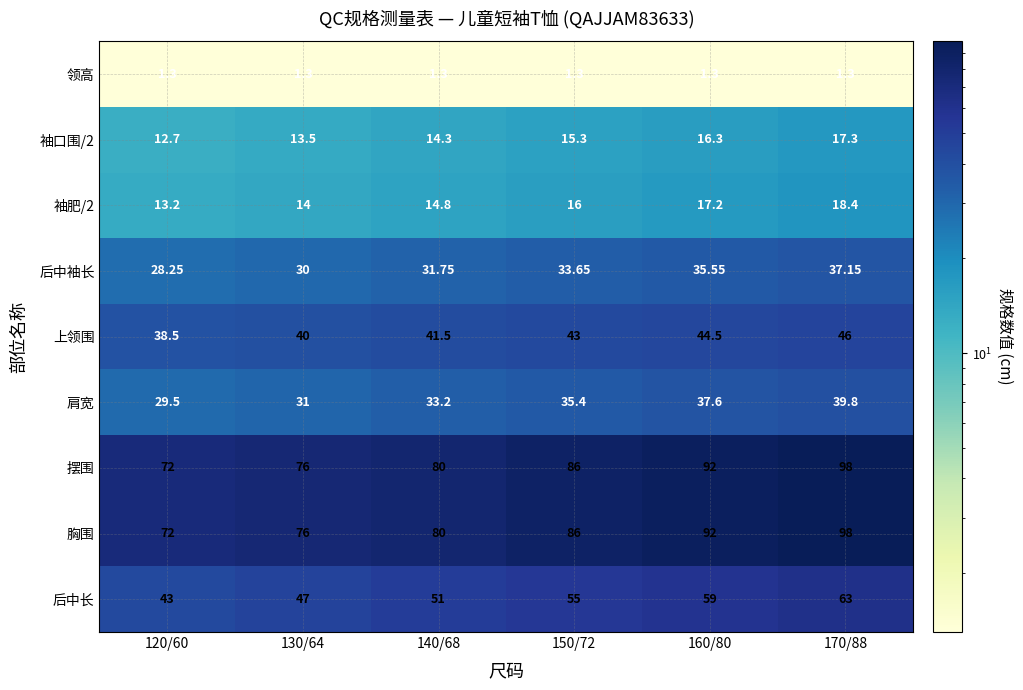

At how many categories does at least one series exceed 88?

2